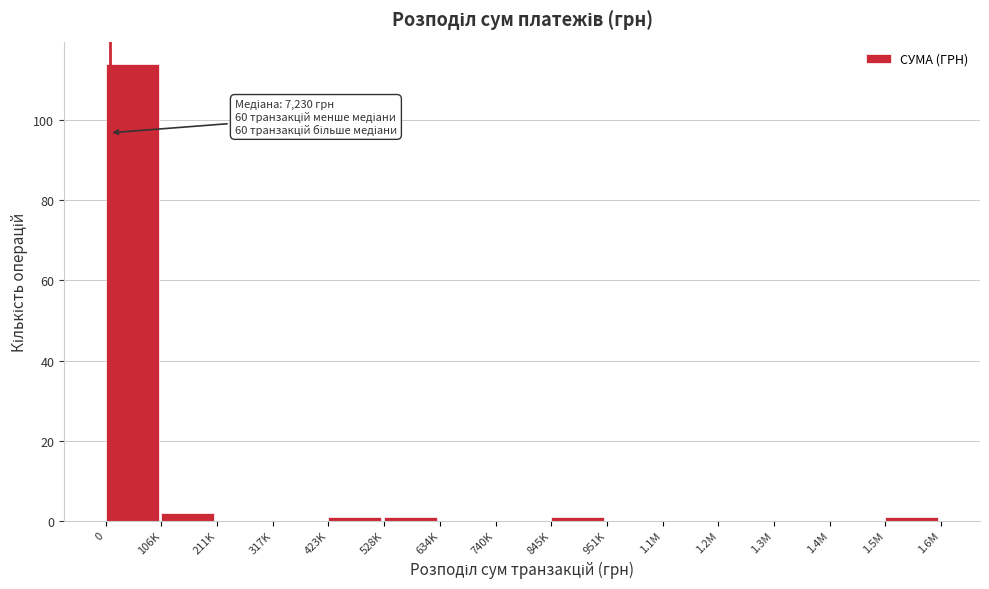

Reading left to right, extract all data points from this chart.

0=114	106K=2	211K=0	317K=0	423K=1	528K=1	634K=0	740K=0	845K=1	951K=0	1.1M=0	1.2M=0	1.3M=0	1.4M=0	1.5M=1